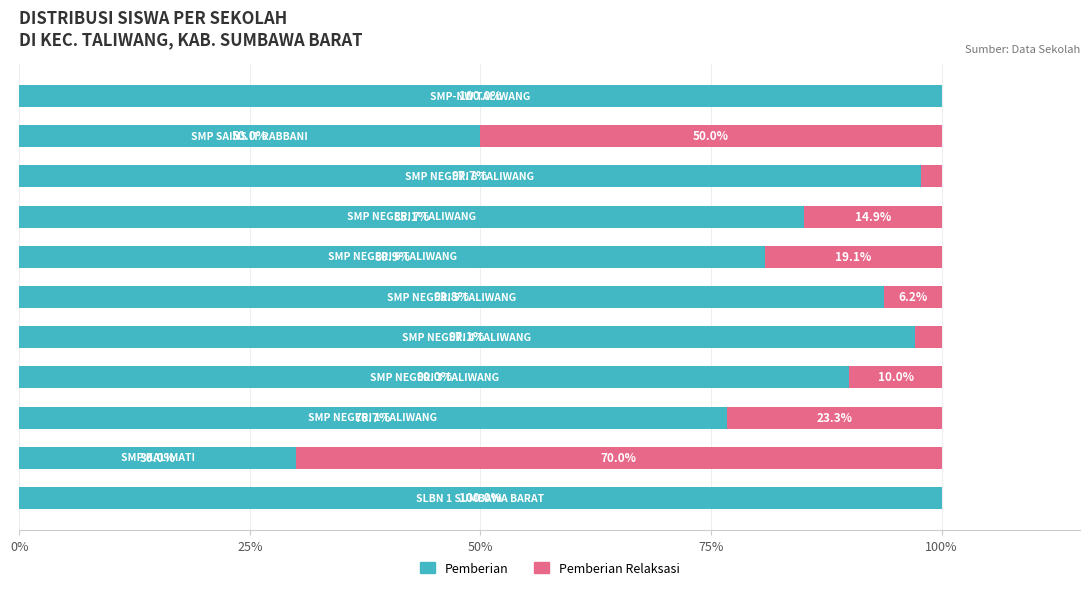

What is the highest value of the Pemberian series?

100.0